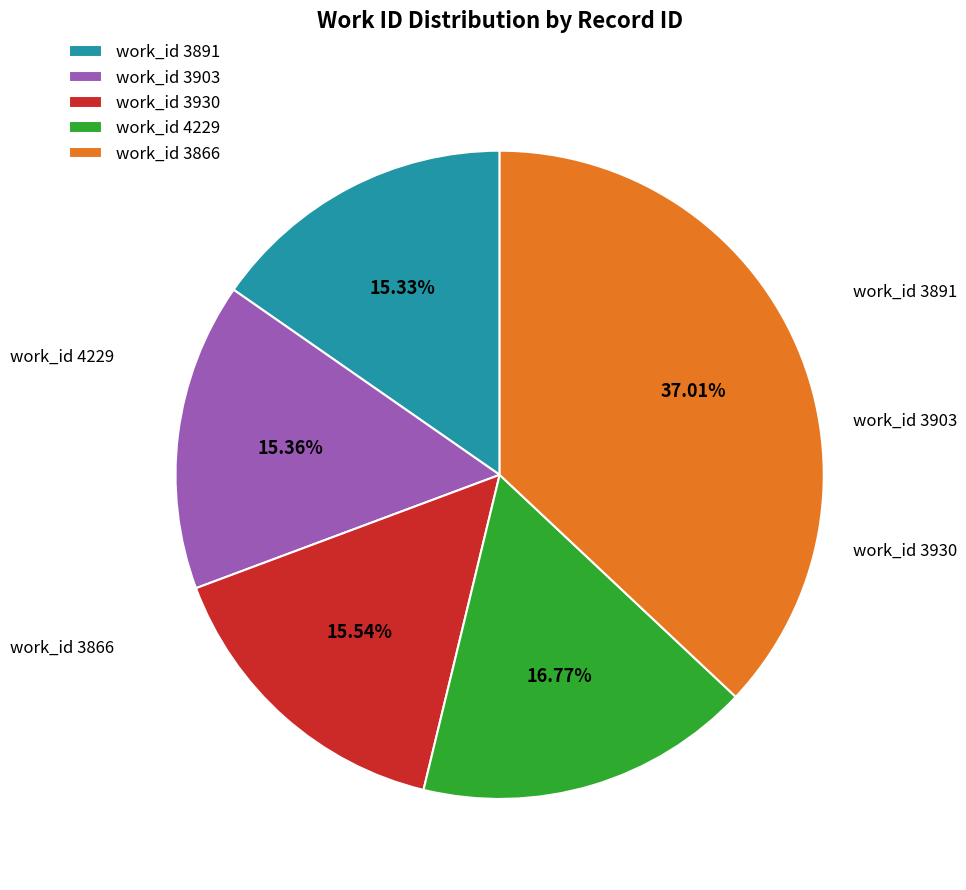

Which has a higher value, work_id 3866 or work_id 4229?

work_id 3866